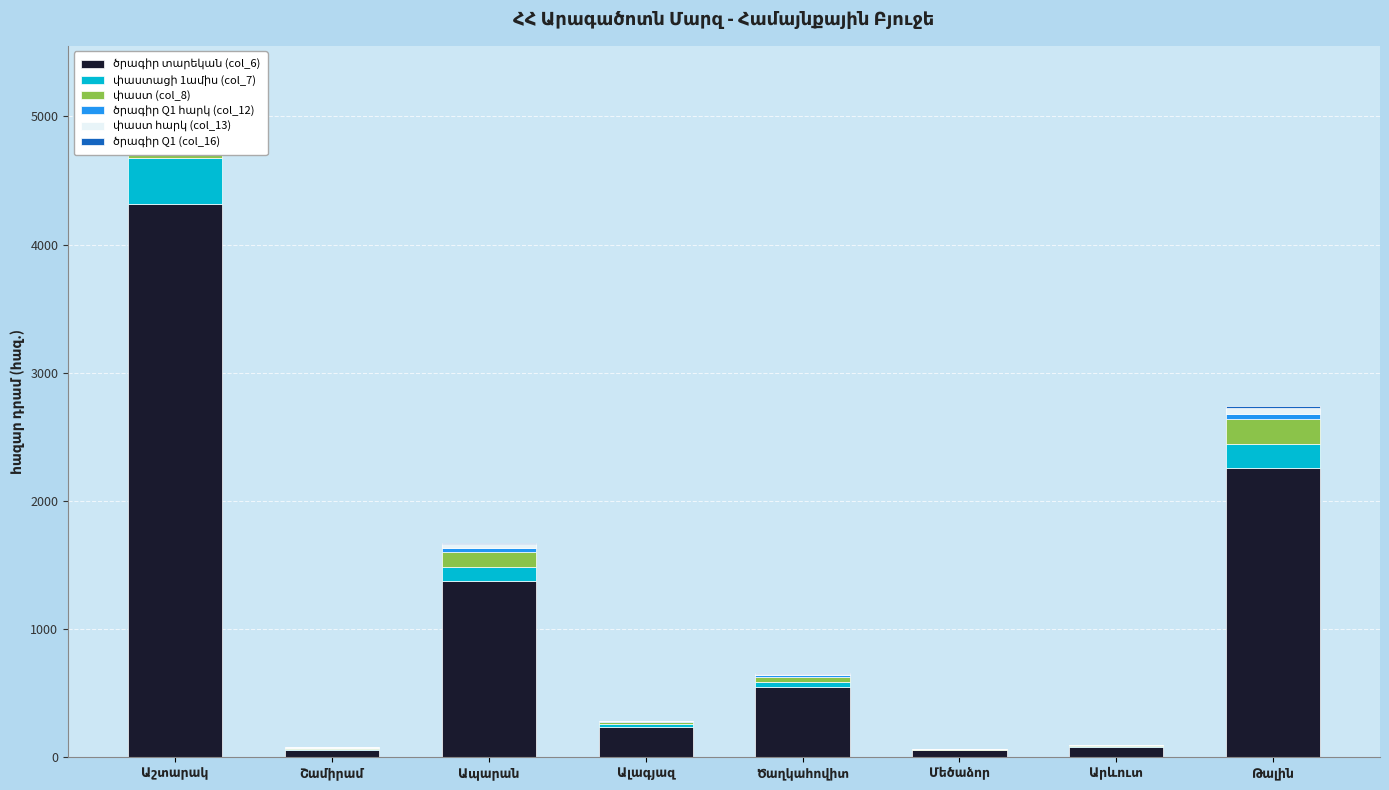

Where does the փաստացի 1ամիս (col_7) series first go above 45?

Աշտարակ